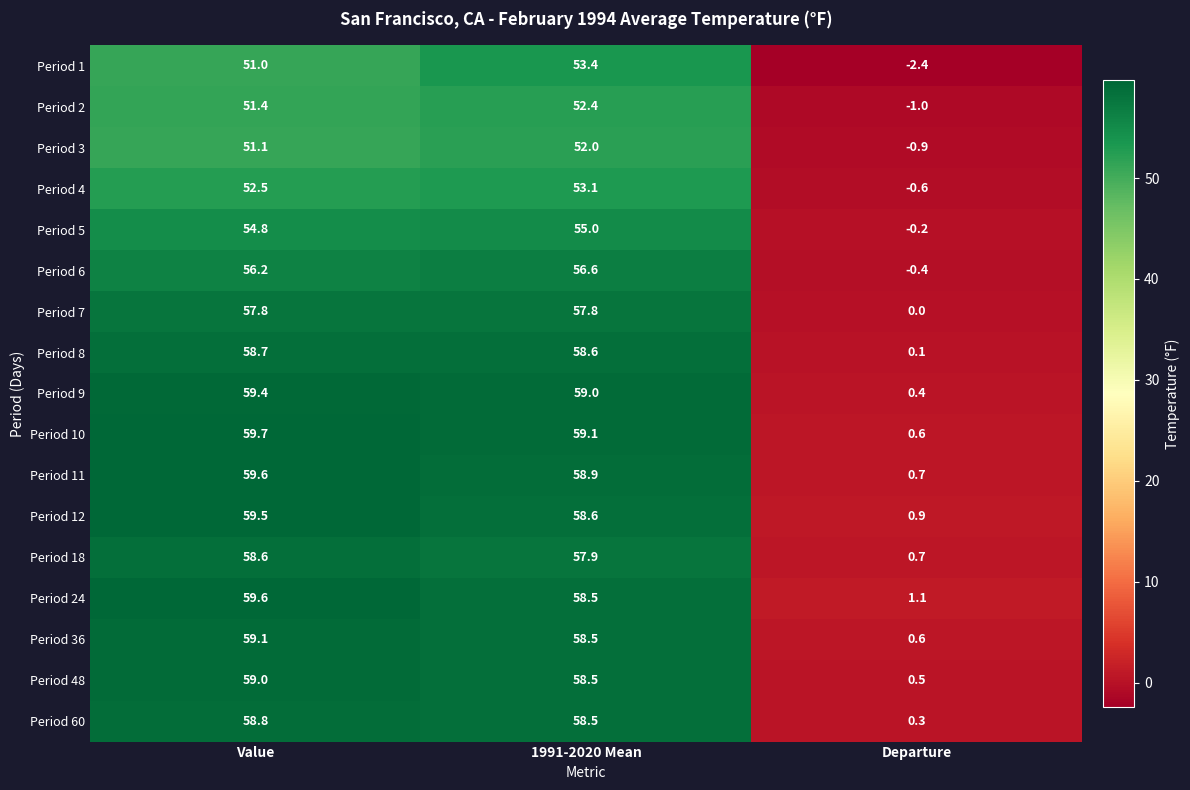

Which series has the largest range (max minus min)?

Period 10